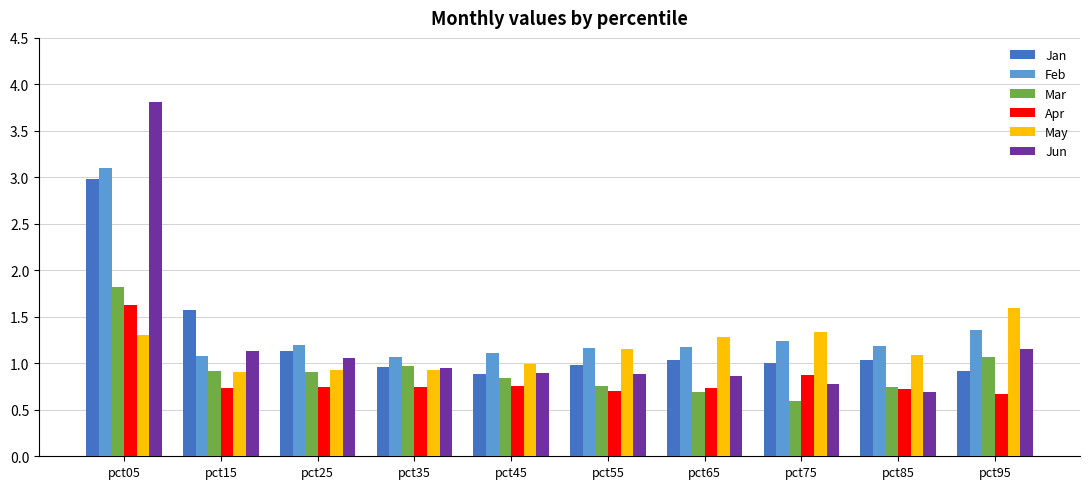

Which series has the largest total across all categories?

Feb